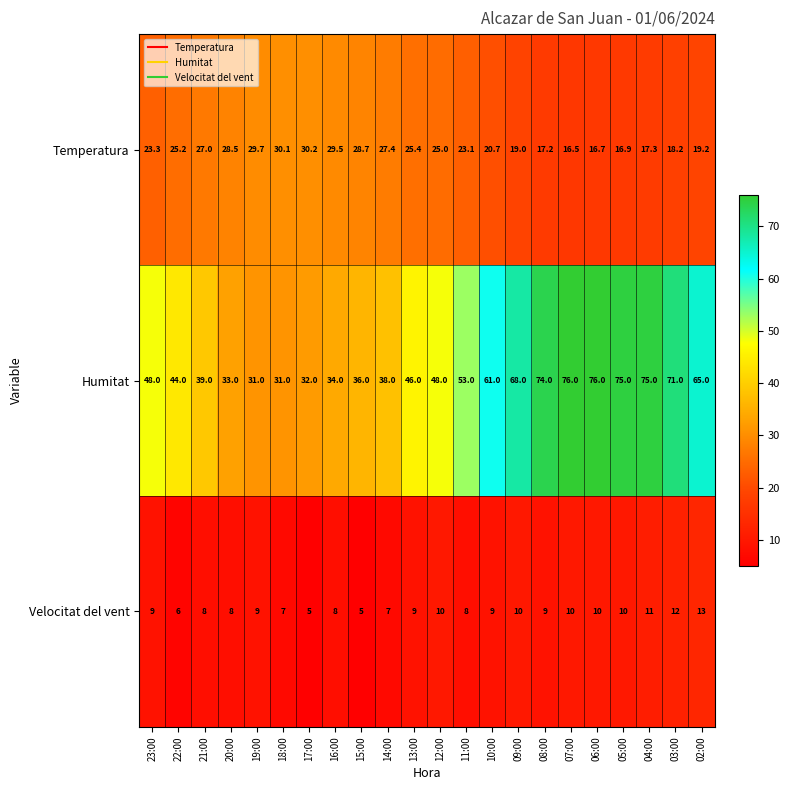

Rank the categories by Temperatura value from highest to lowest.

17:00, 18:00, 19:00, 16:00, 15:00, 20:00, 14:00, 21:00, 13:00, 22:00, 12:00, 23:00, 11:00, 10:00, 02:00, 09:00, 03:00, 04:00, 08:00, 05:00, 06:00, 07:00